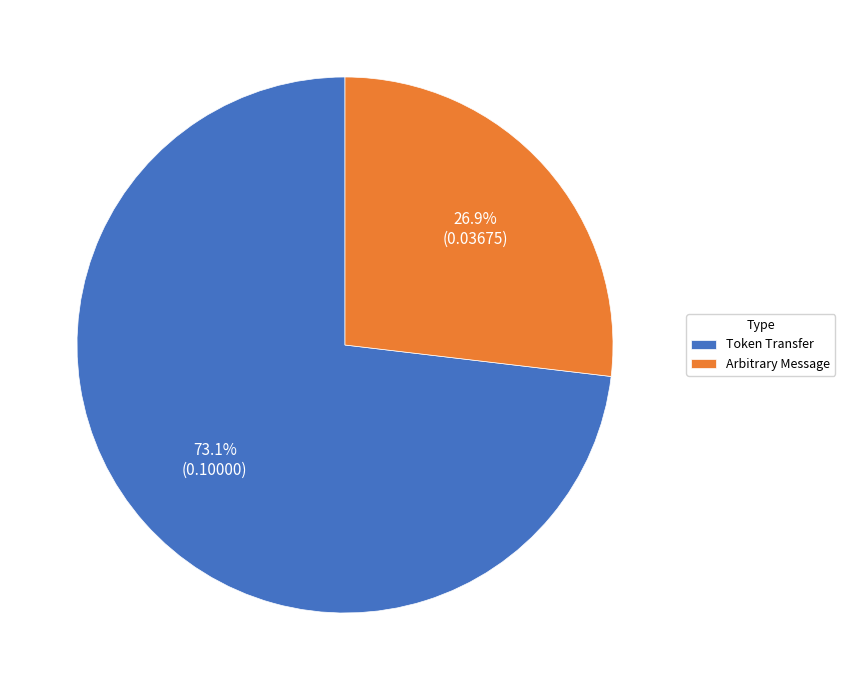

What is the total percentage of Token Transfer and Arbitrary Message?

100.0%